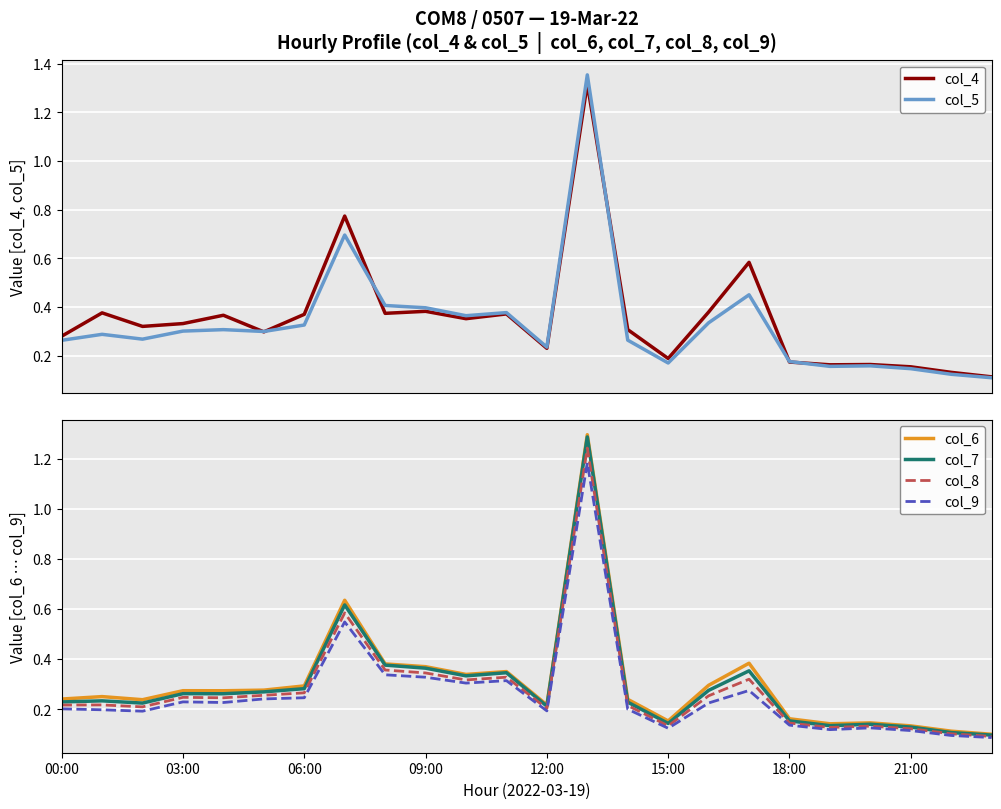

The value of col_7 at 12:00 is 0.3. True or false?

False